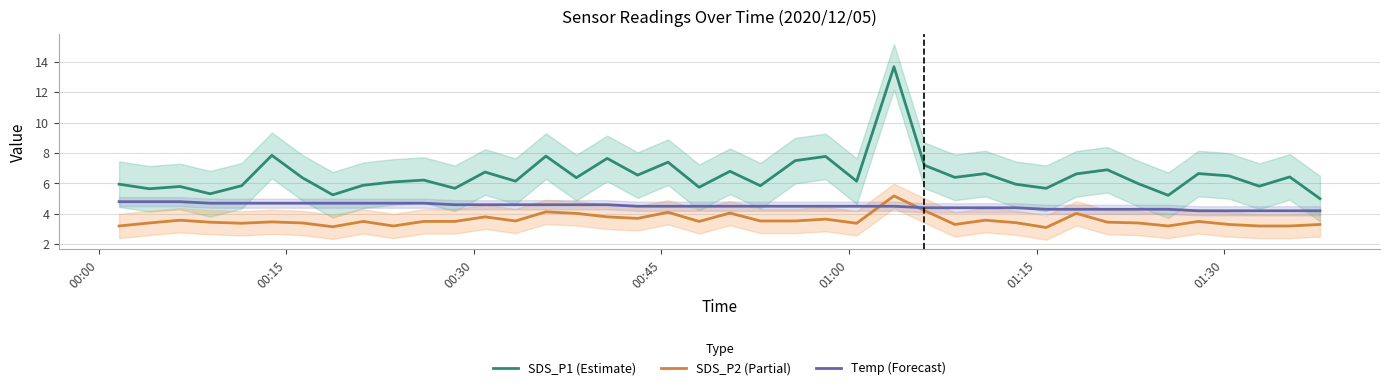

What is the difference between the second highest and minimum values in the SDS_P1 (Estimate) series?

2.8